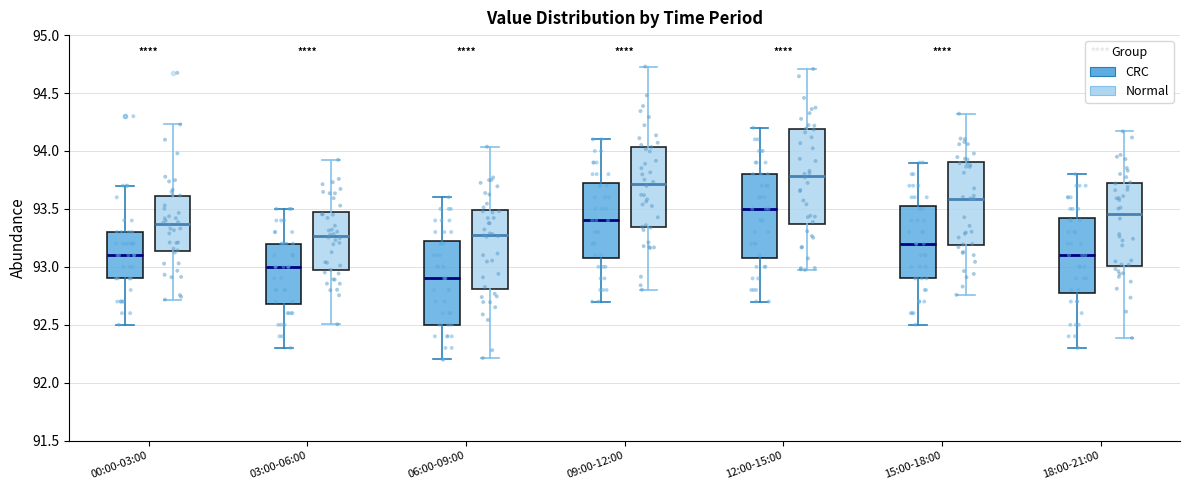

Which box's median line is the highest?

12:00-15:00 (Normal)